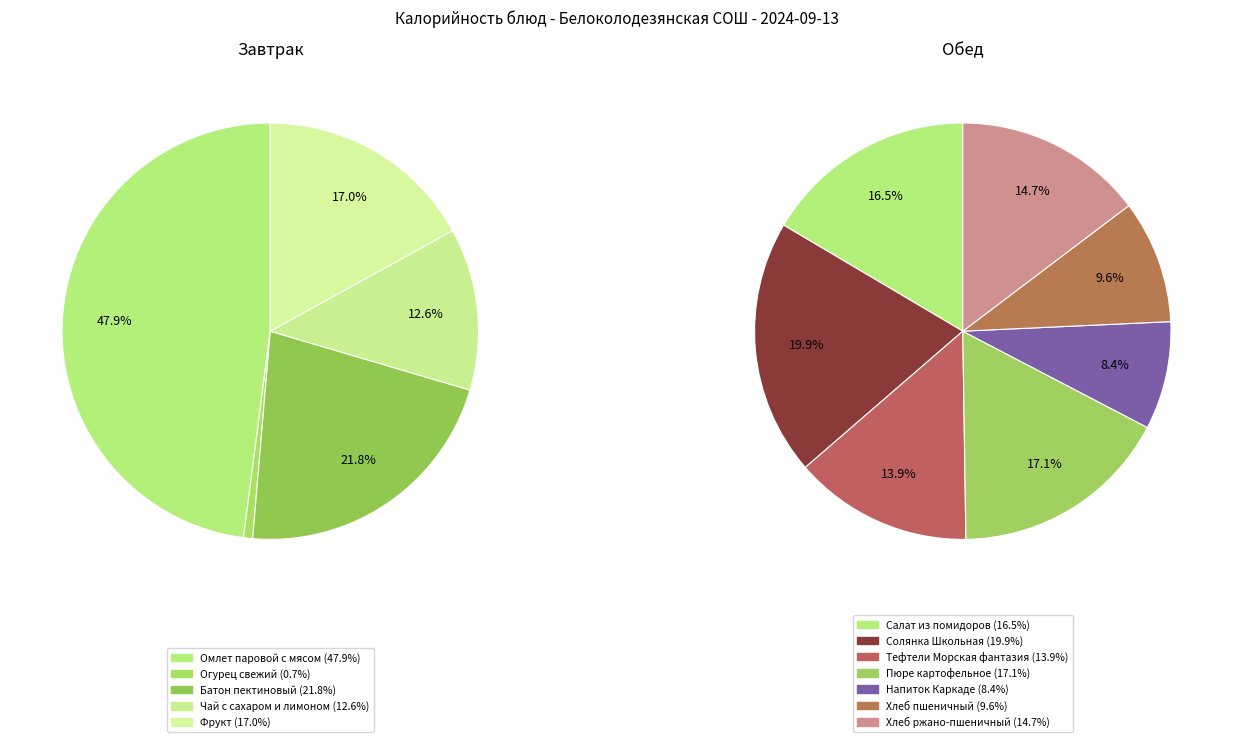

How many slices are in this pie chart?

12